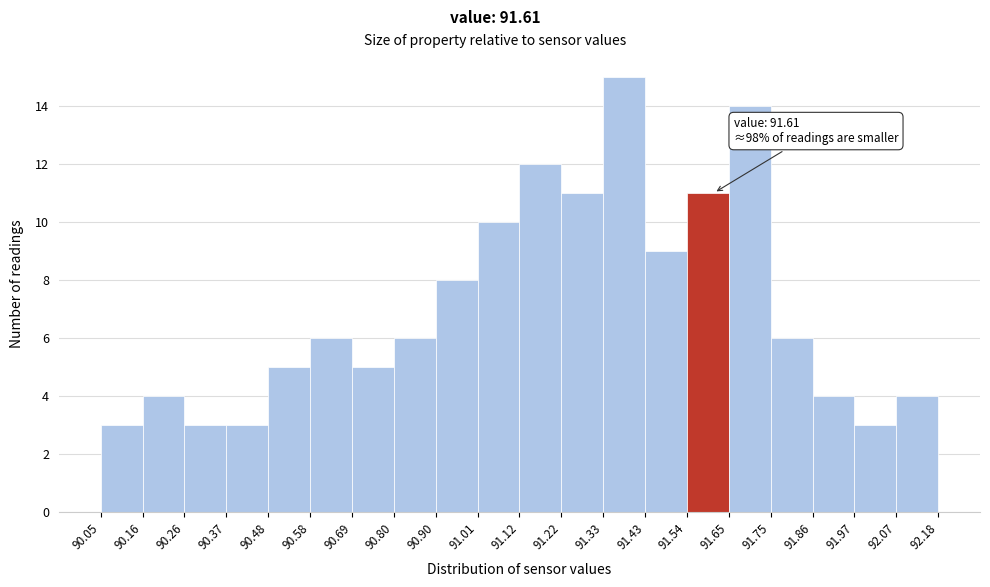

Over which range of the x-axis is the bar tallest?

91.33 to 91.43